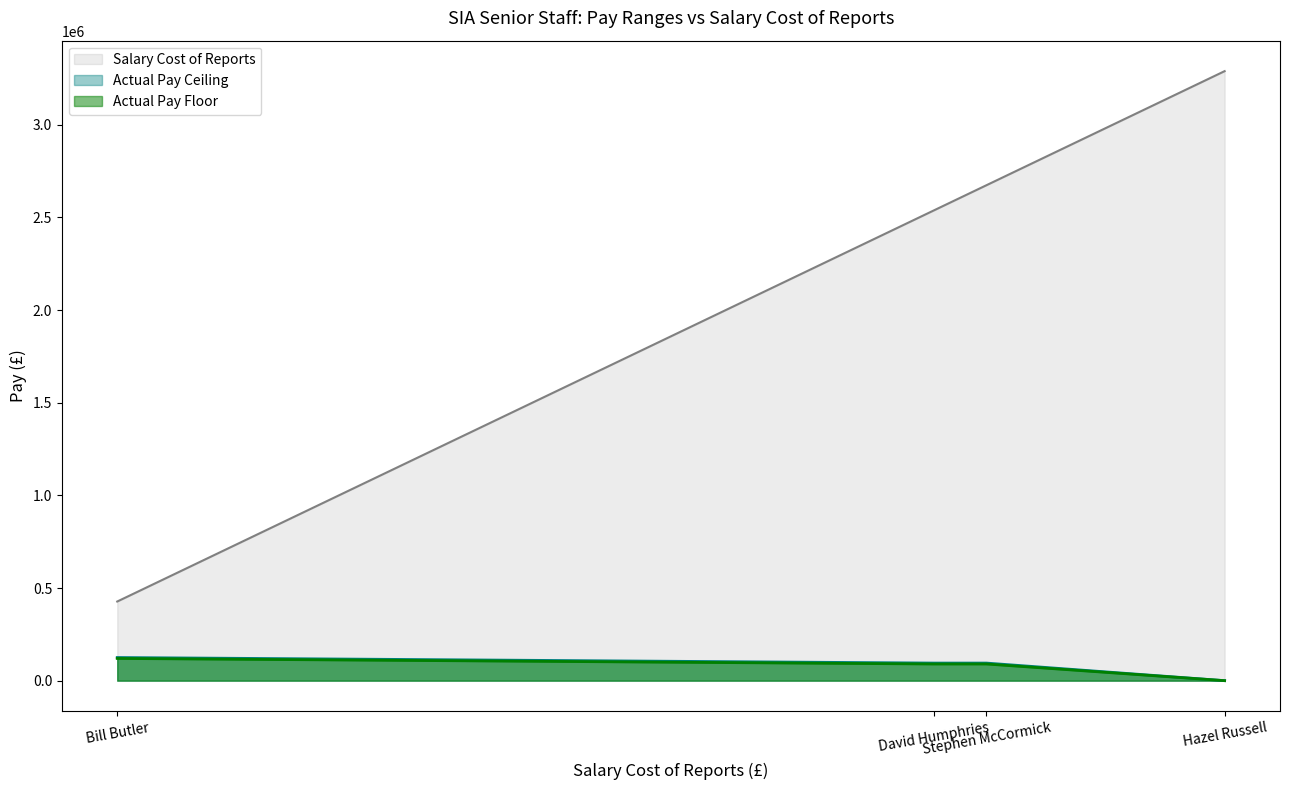

True or false: Actual Pay Ceiling and Salary Cost of Reports intersect in this chart.

False